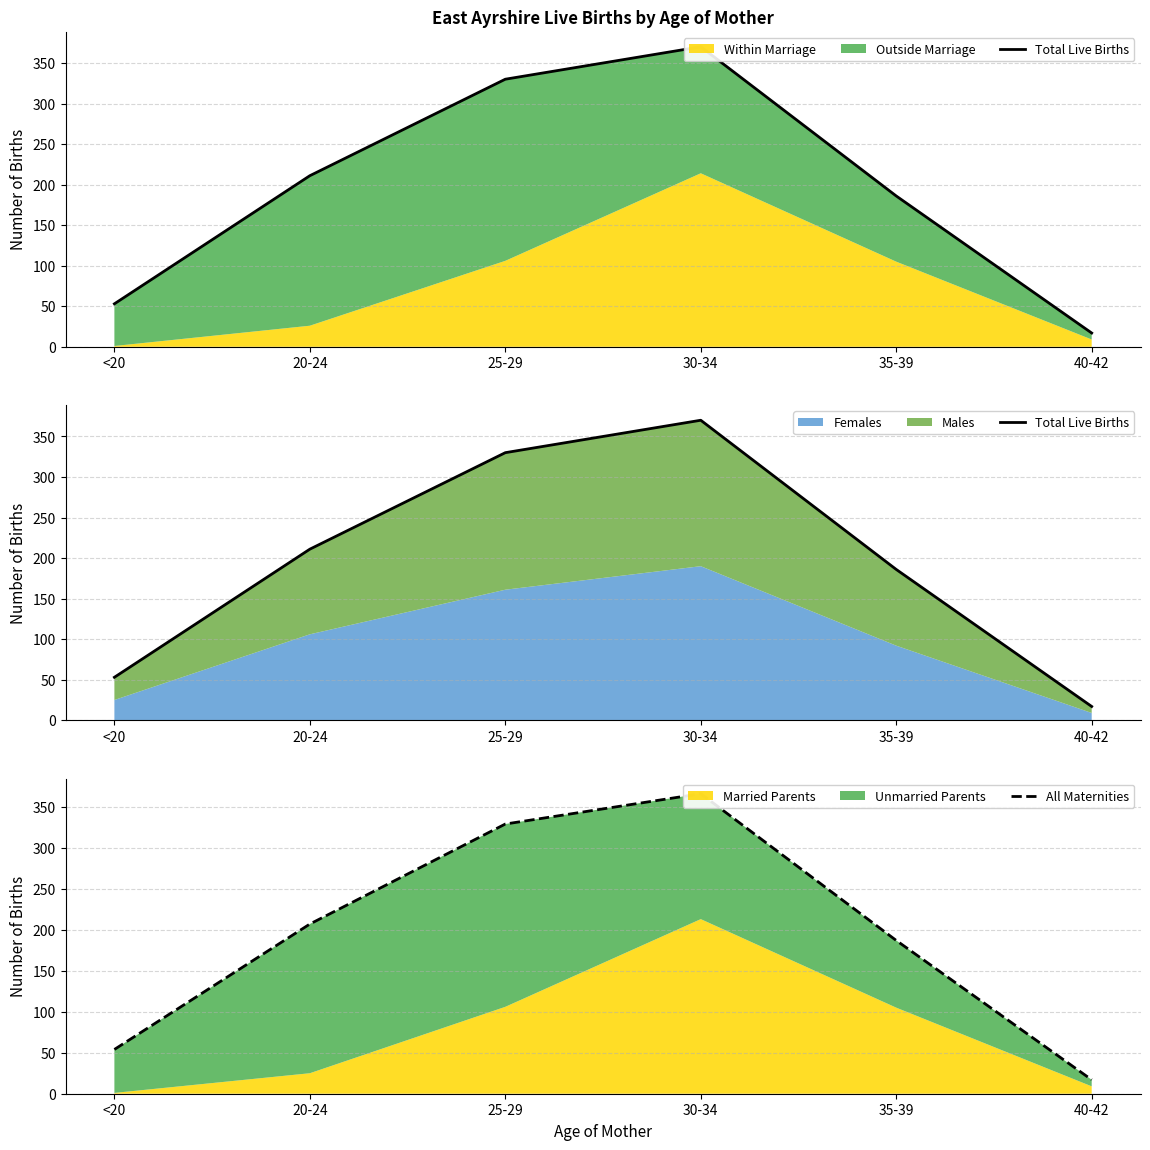

What is the label of the 6th point from the right?

<20